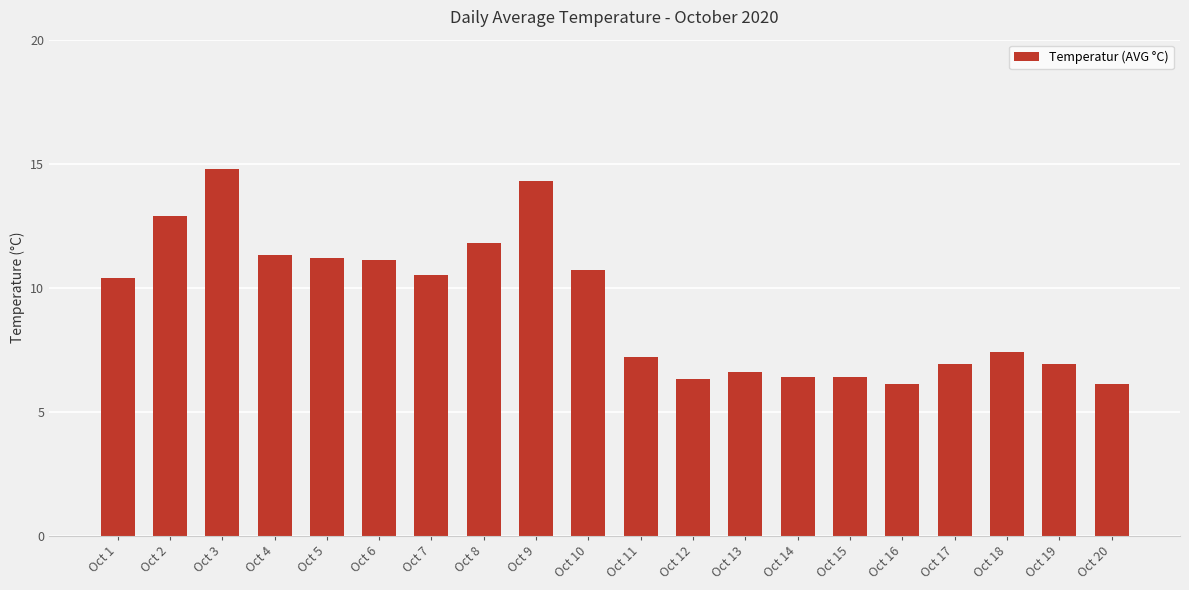

Reading right to left, what are all the values shown in this chart?

Oct 20=6.1	Oct 19=6.9	Oct 18=7.4	Oct 17=6.9	Oct 16=6.1	Oct 15=6.4	Oct 14=6.4	Oct 13=6.6	Oct 12=6.3	Oct 11=7.2	Oct 10=10.7	Oct 9=14.3	Oct 8=11.8	Oct 7=10.5	Oct 6=11.1	Oct 5=11.2	Oct 4=11.3	Oct 3=14.8	Oct 2=12.9	Oct 1=10.4